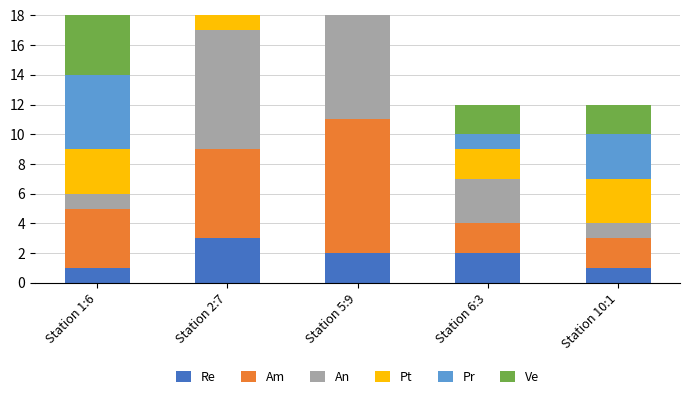

Read the An value at Station 6:3.

3